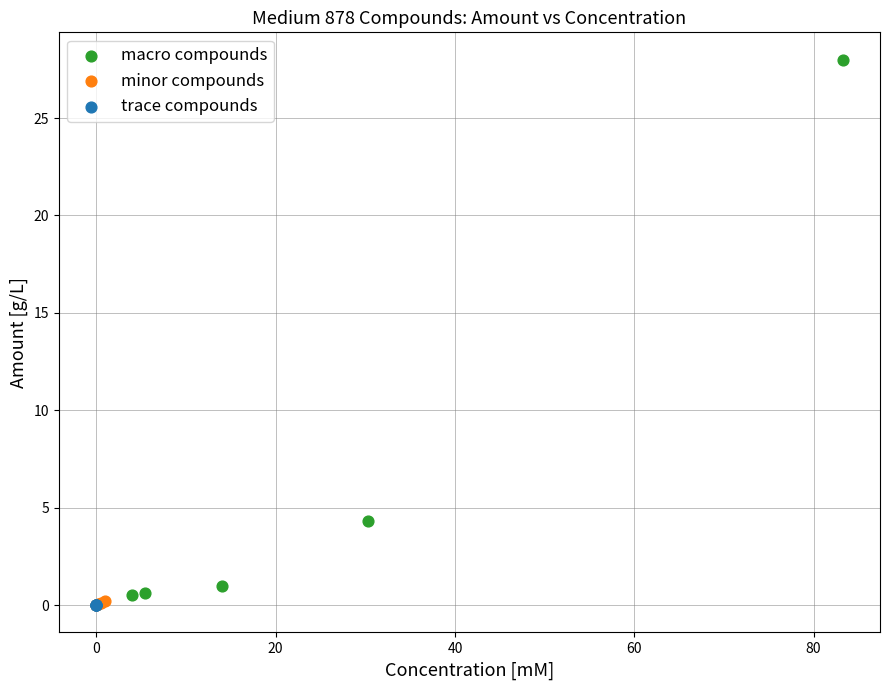

Which series contains the highest Y value?

macro compounds